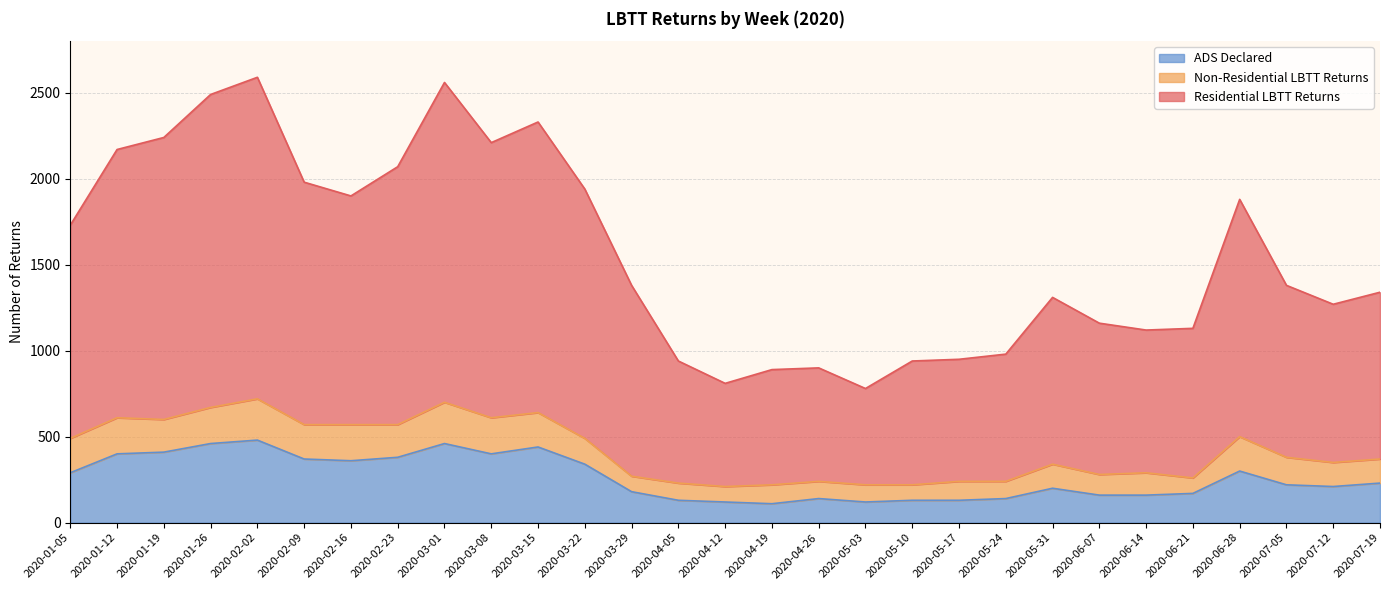

Between 2020-03-01 and 2020-03-15, which is larger?

2020-03-01